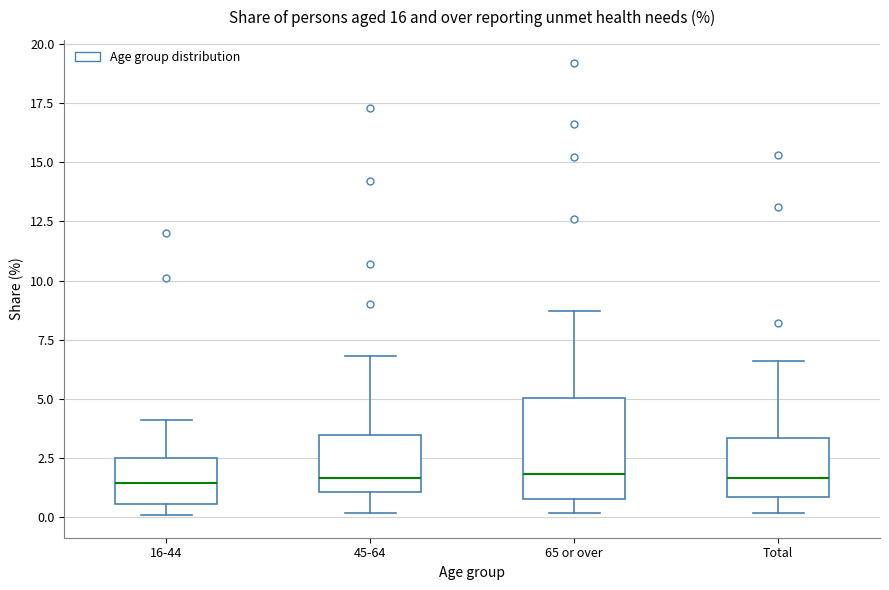

Where does the median line of the box for 65 or over sit on the y-axis? The values are not printed on the chart, so give them approximately, as read against the axis.

2.0